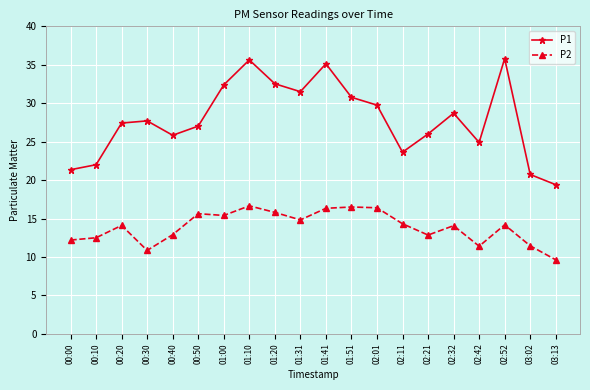

What is the minimum value for P1?

19.4